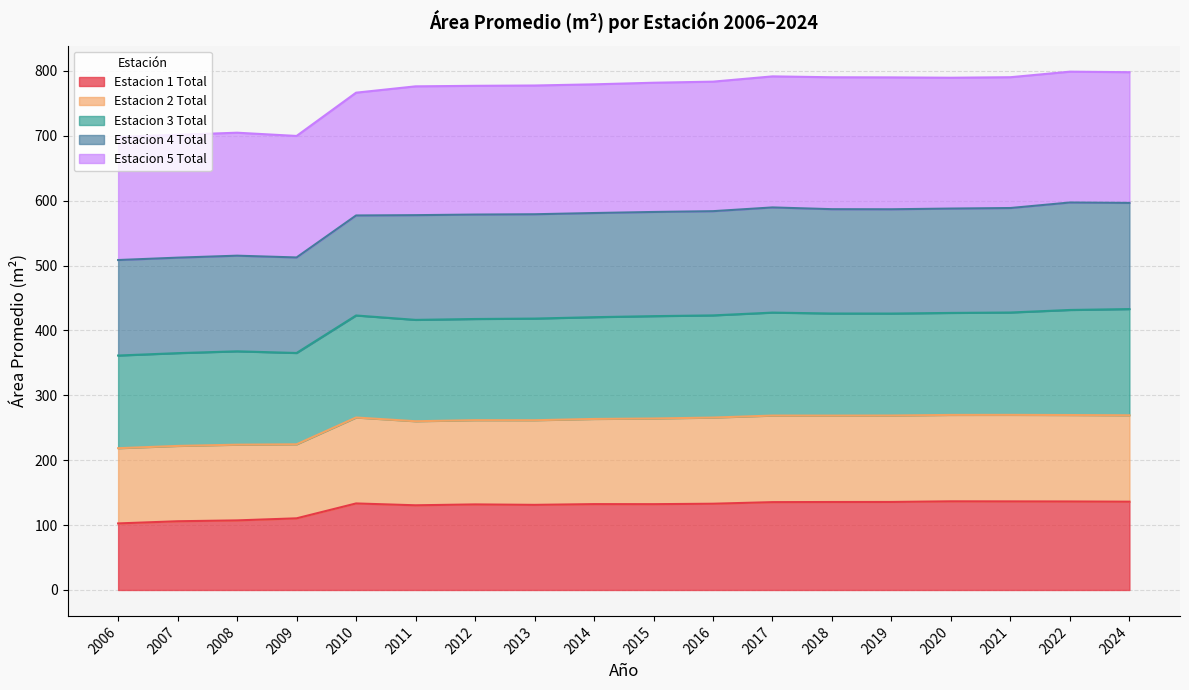

What is the highest value of the Estacion 1 Total series?

136.7